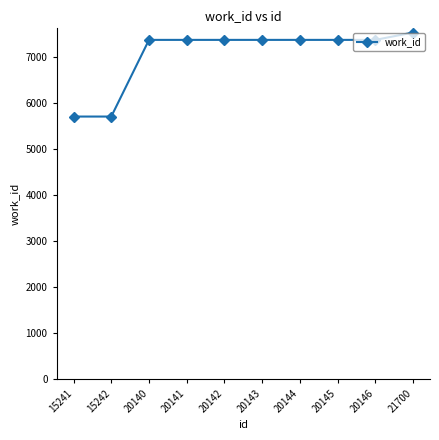

Reading right to left, what are all the values shown in this chart?

7542	7382	7382	7382	7382	7382	7382	7382	5713	5713